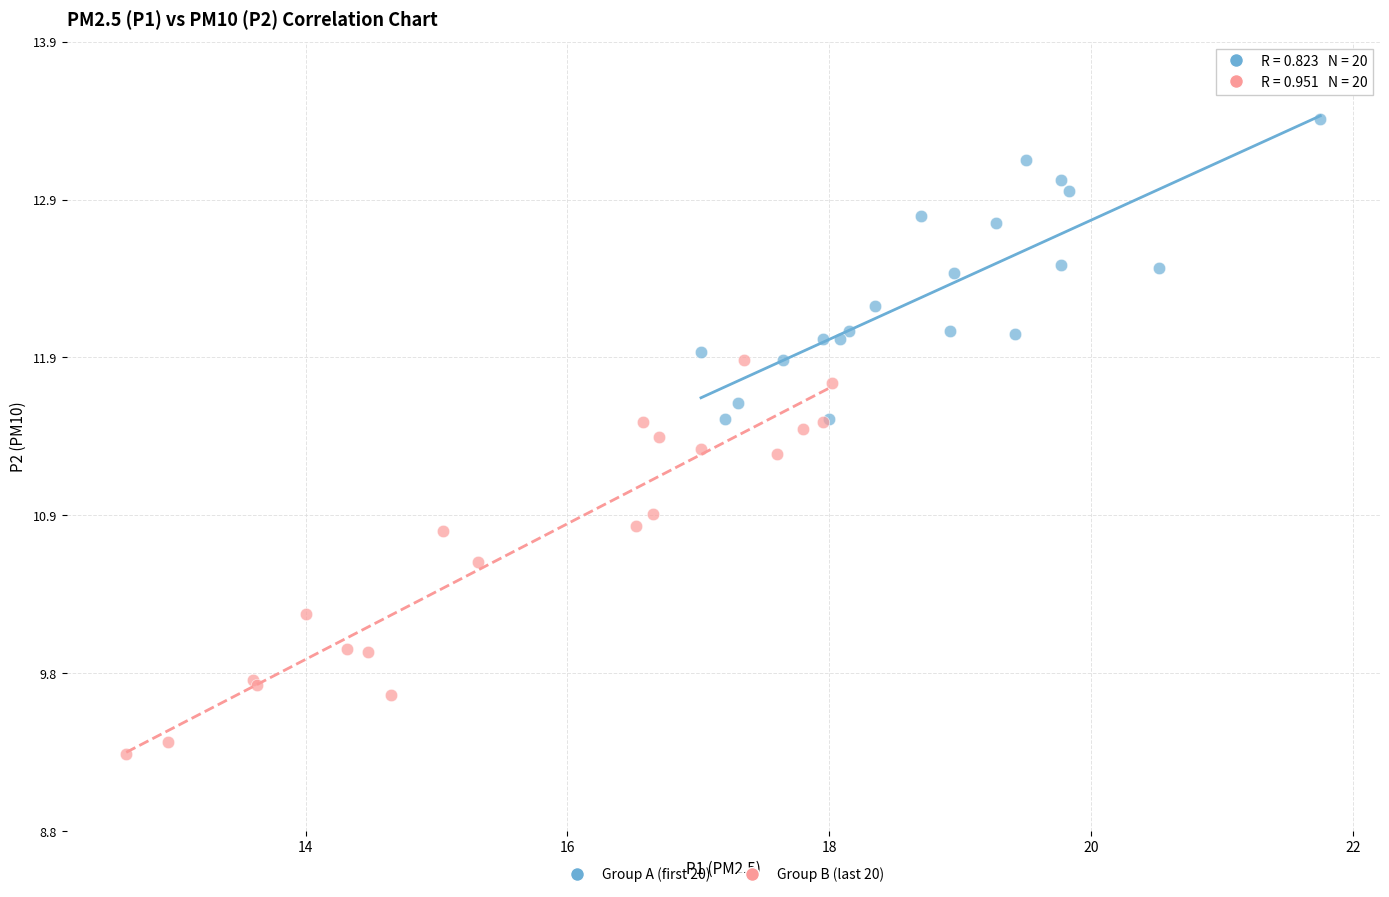

Which series contains the highest Y value?

Group A (first 20)